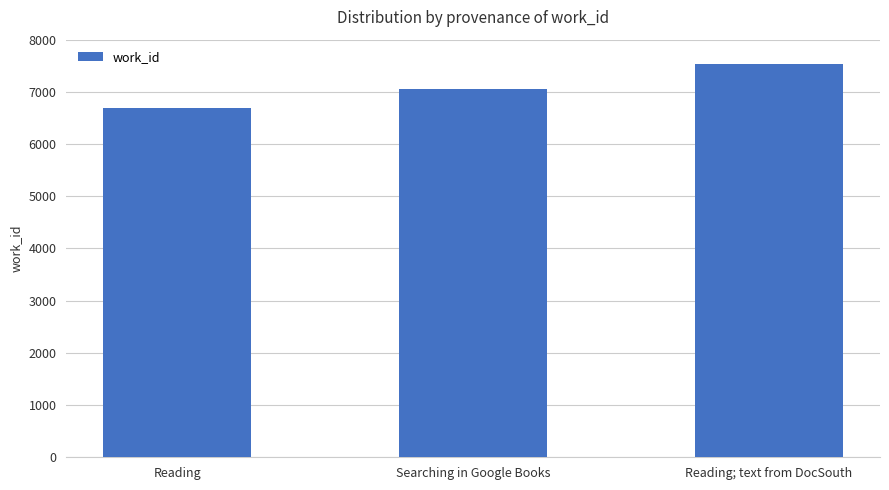

What is the difference between the maximum and minimum values?

849